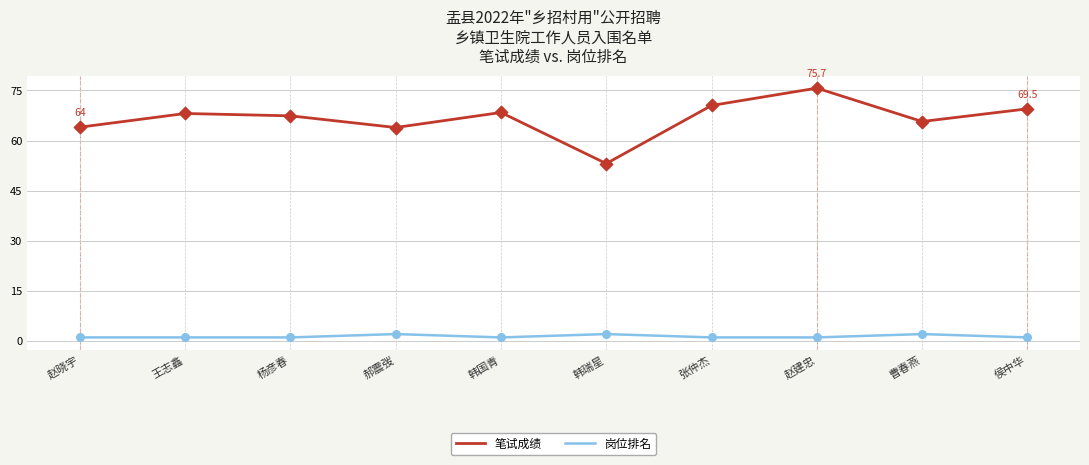

Which series has the largest total across all categories?

笔试成绩